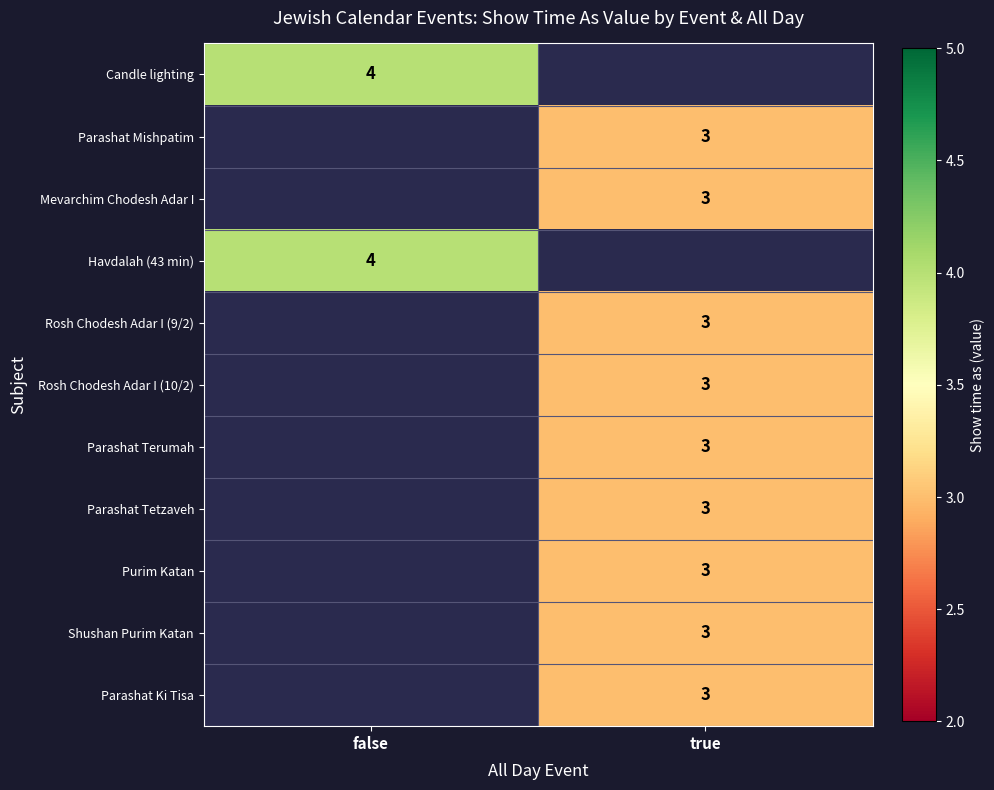

The value of Candle lighting at false is 7. True or false?

False